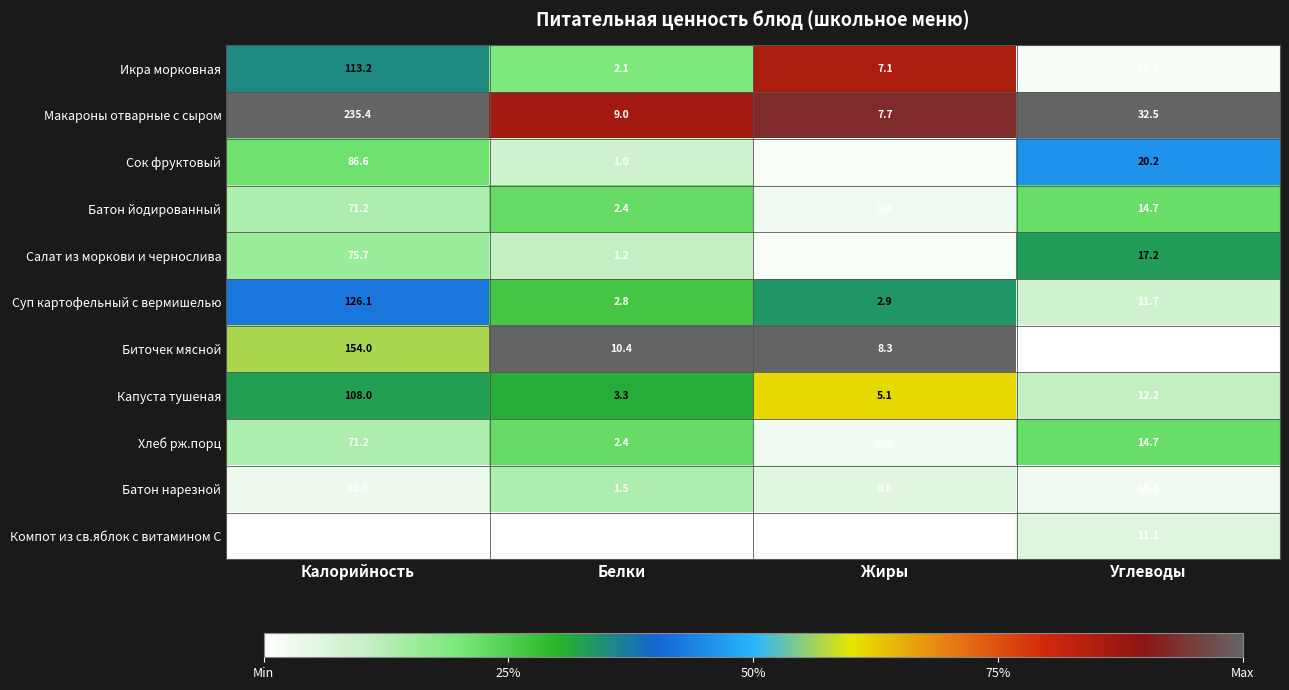

What is the difference between the maximum and minimum values in the Икра морковная series?

111.1